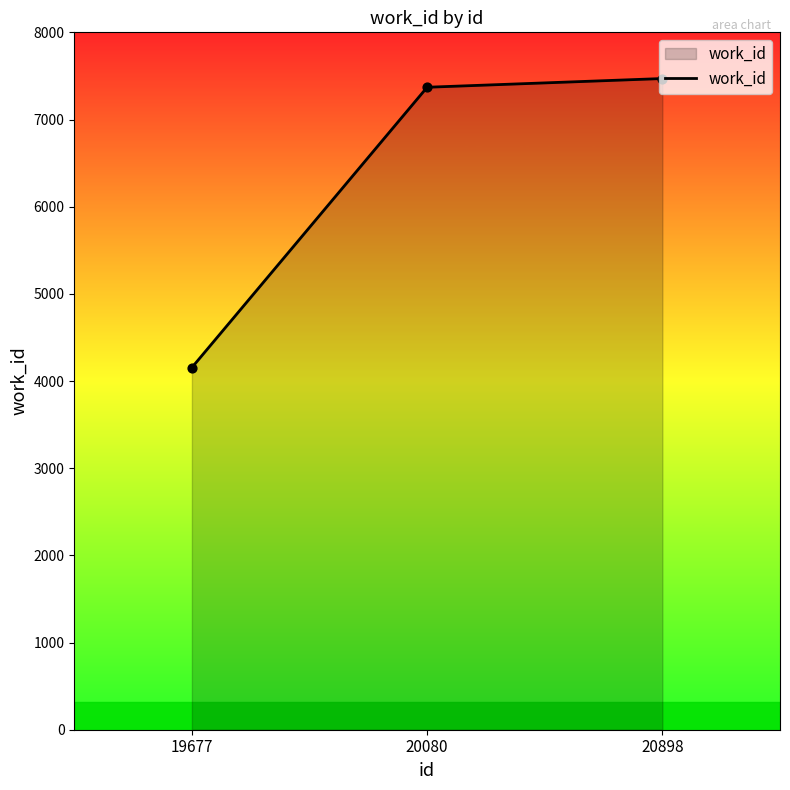

What is the change in value from 19677 to 20080?

+3215